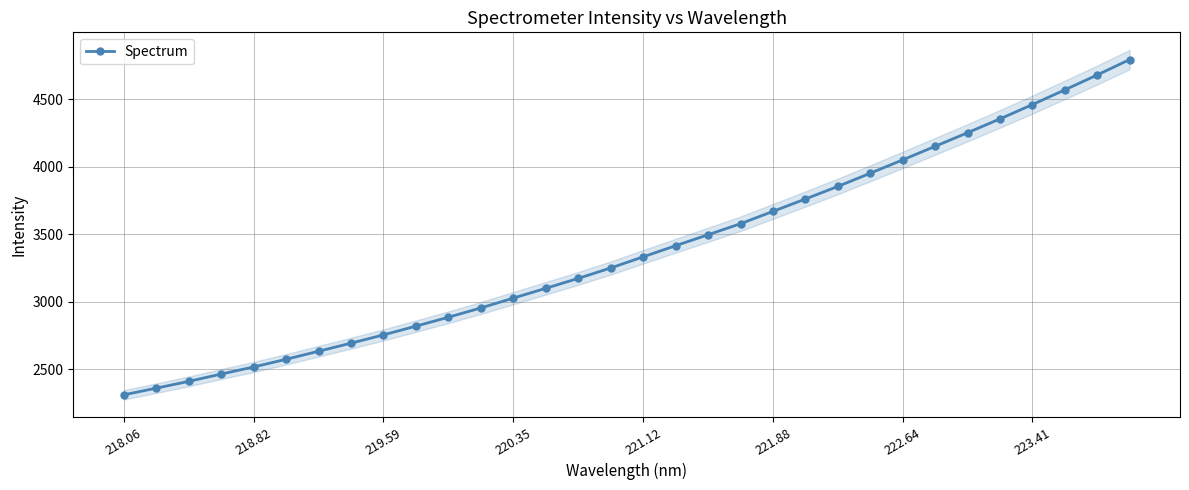

The Spectrum series shows 896.7 at 218.82. True or false?

False